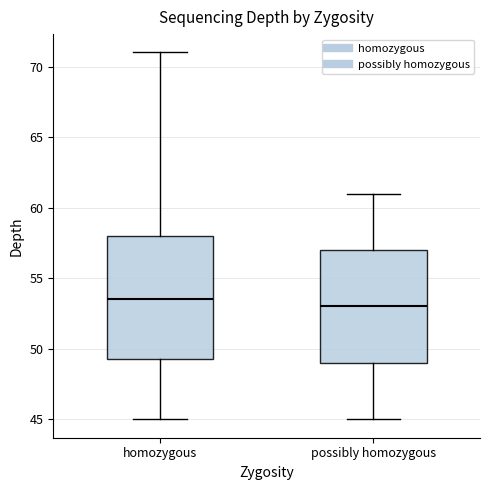

Reading left to right, read every box against the y-axis: the position of its median line, the range the box covers, and the ends of its whiskers. The values are not printed on the chart, so give them approximately, as read against the axis.

homozygous: median 53.5, box 49.5 to 58.0, whiskers 45.0 to 71.0
possibly homozygous: median 53.0, box 49.0 to 57.0, whiskers 45.0 to 61.0